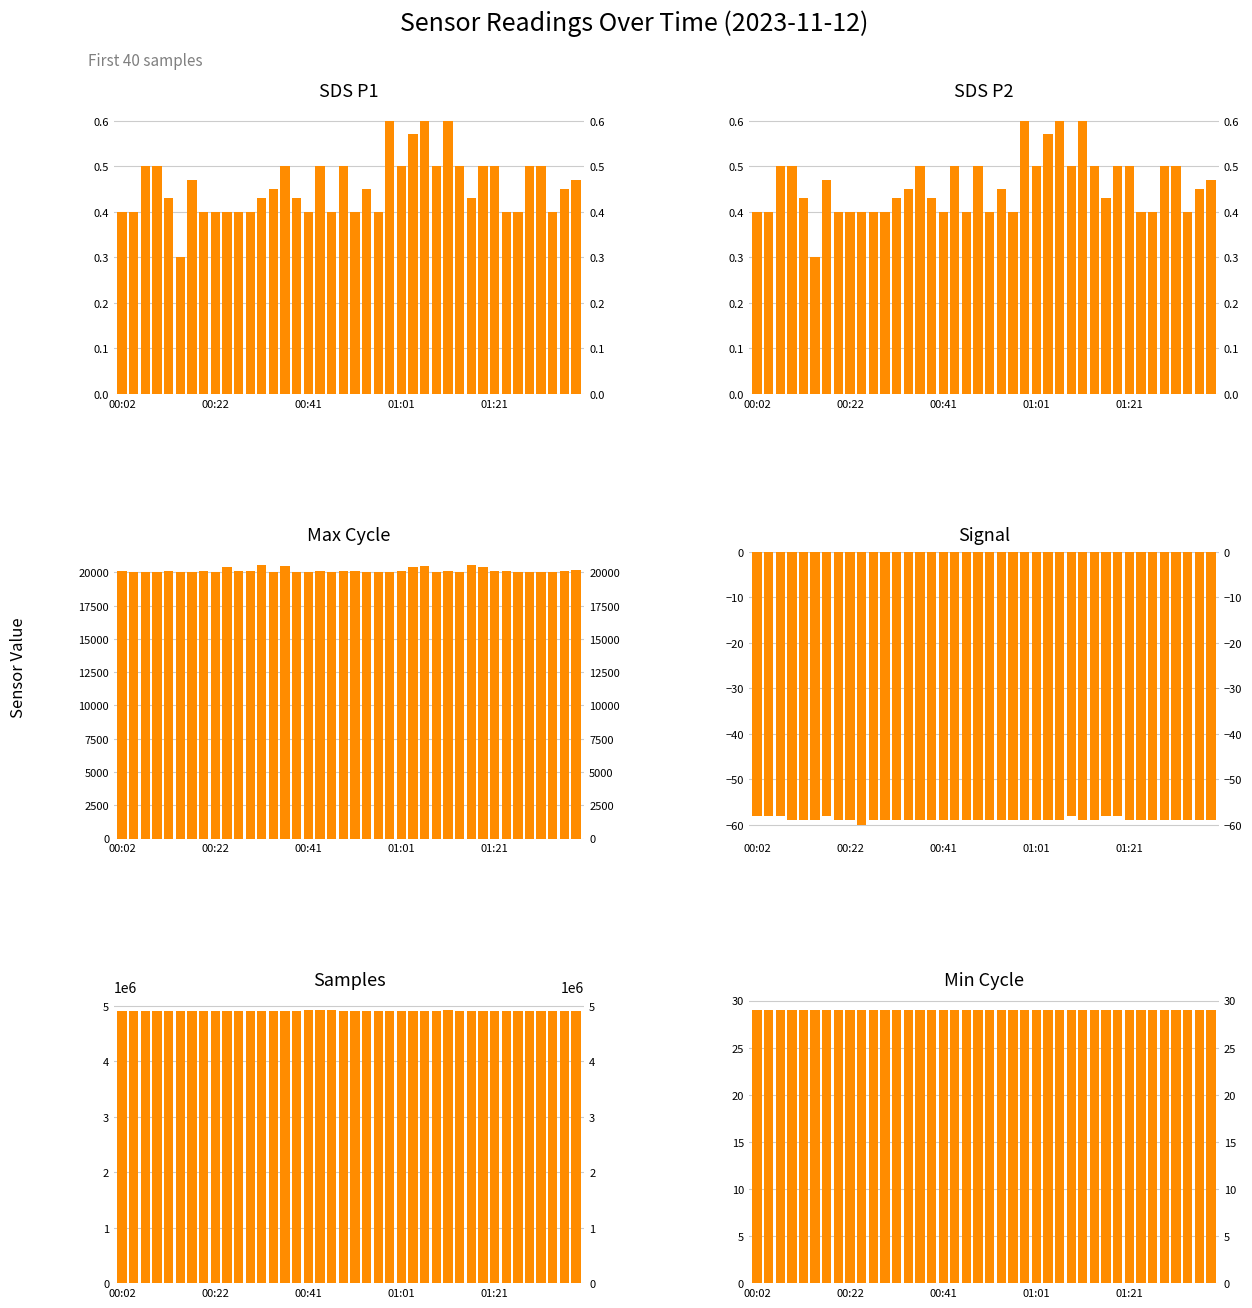

How many data points in Samples are less than 4904917?

20